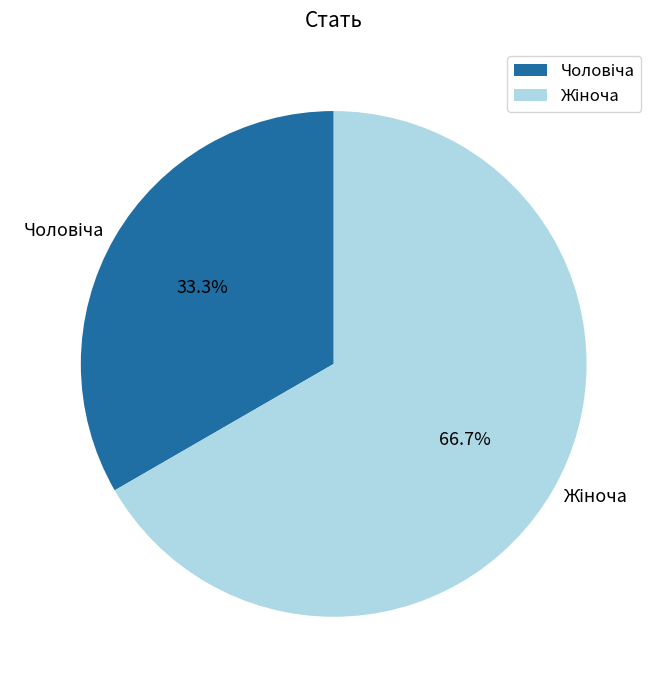

Is there any slice that represents more than half of the pie?

Yes